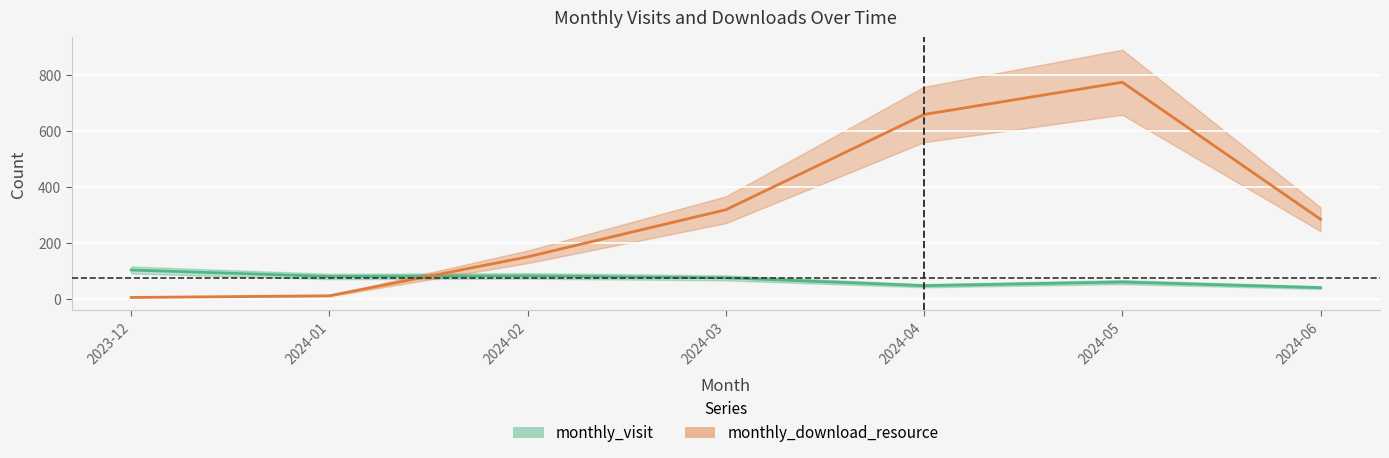

What is the difference between the maximum and minimum values in the monthly_download_resource series?

768